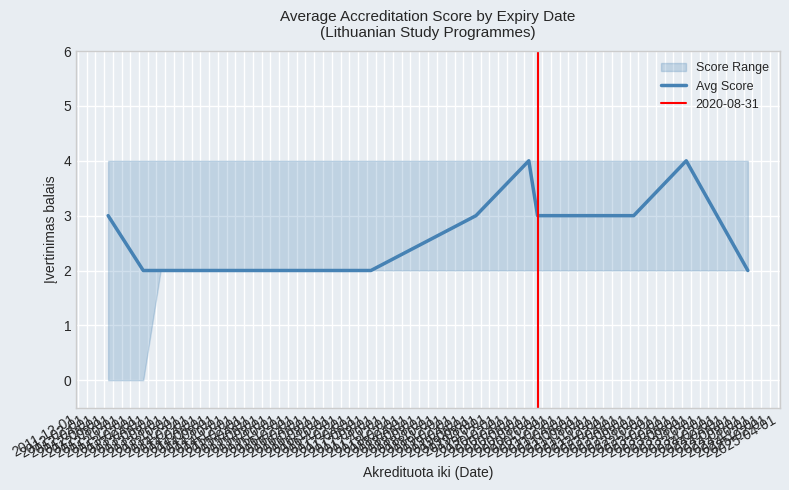

How many data points are less than 3?

6